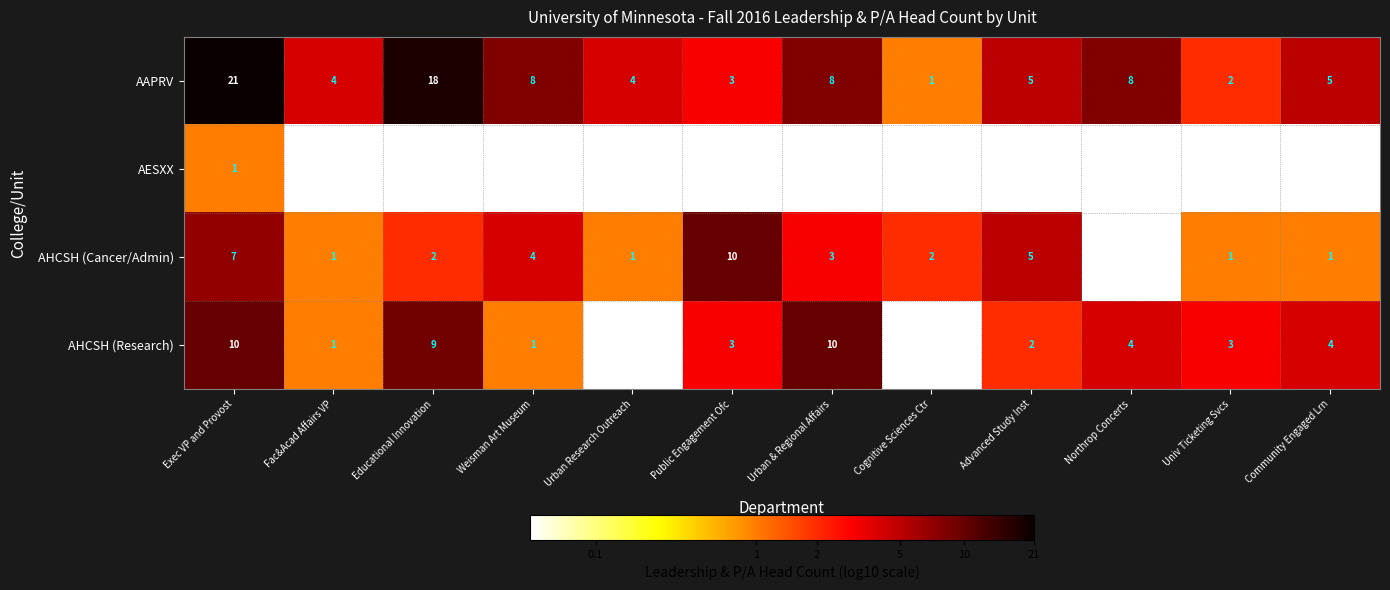

At how many categories does at least one series exceed 0?

12